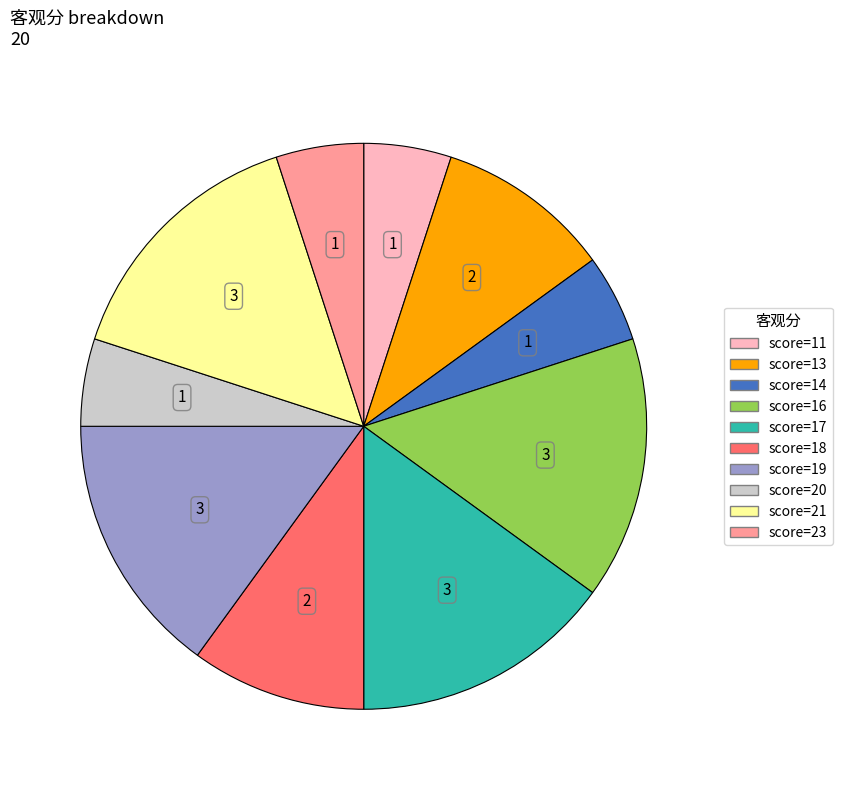

How many slices are in this pie chart?

10